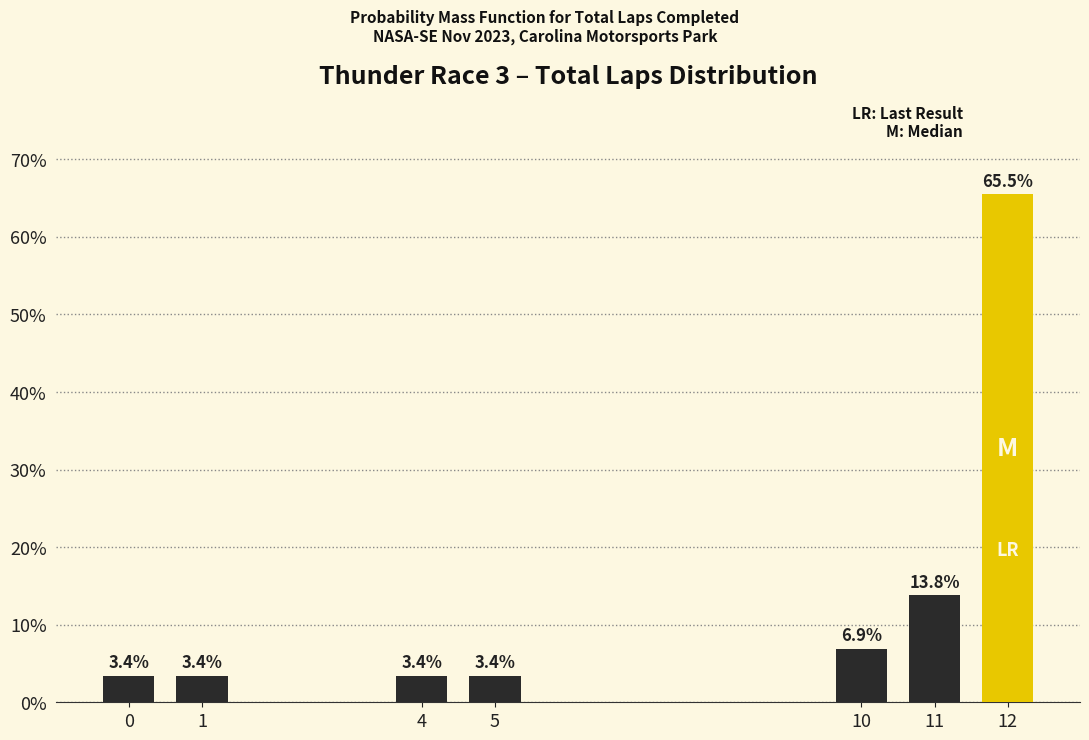

Reading left to right, extract all data points from this chart.

0=3.4	1=3.4	4=3.4	5=3.4	10=6.9	11=13.8	12=65.5